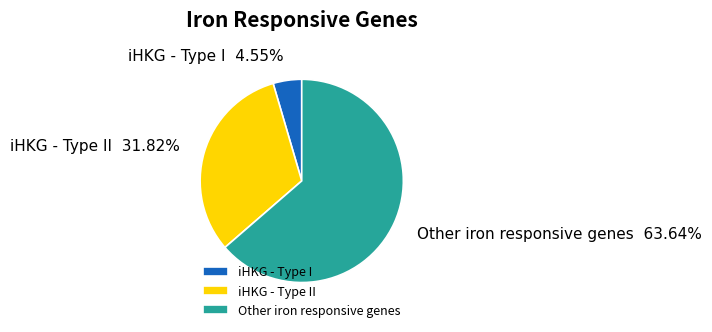

How many slices are in this pie chart?

3